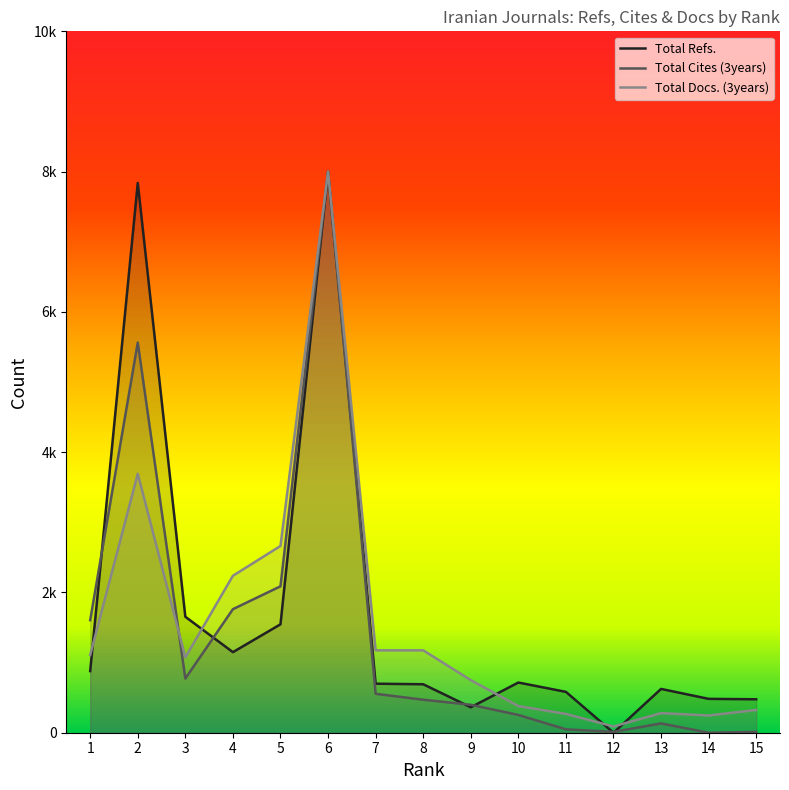

The value of Total Cites (3years) at 4 is 1761.7. True or false?

True